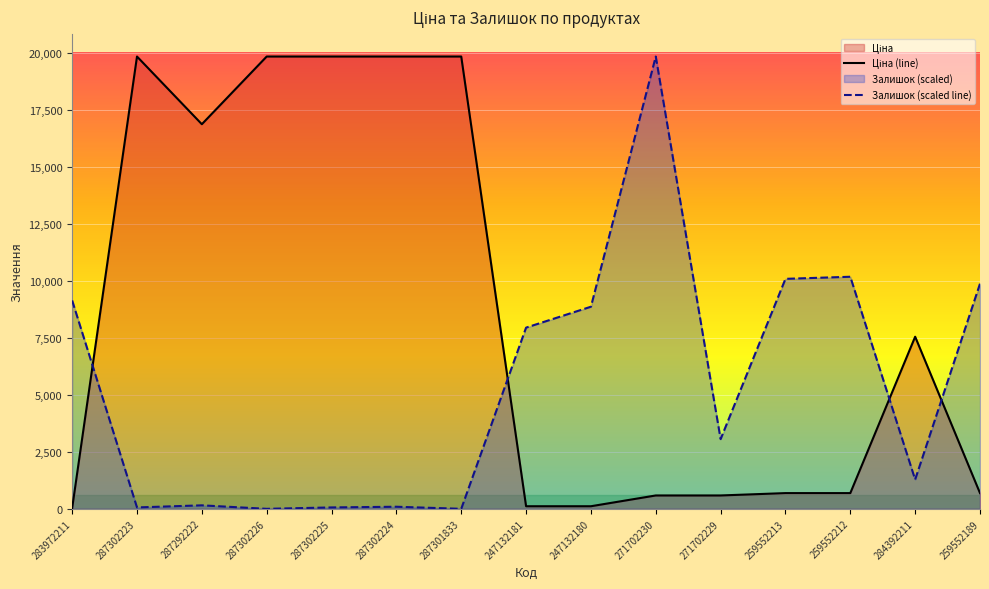

Does the chart display data point markers on the line(s)?

No